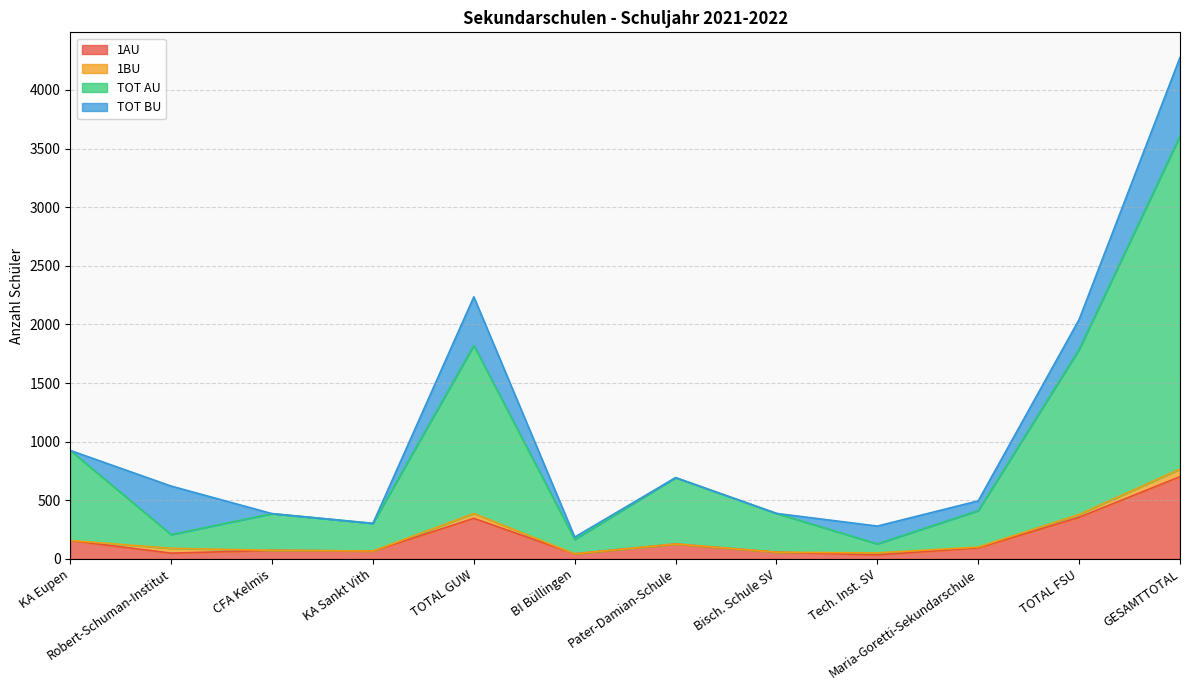

Which label corresponds to the smallest value in the chart?

Tech. Inst. SV